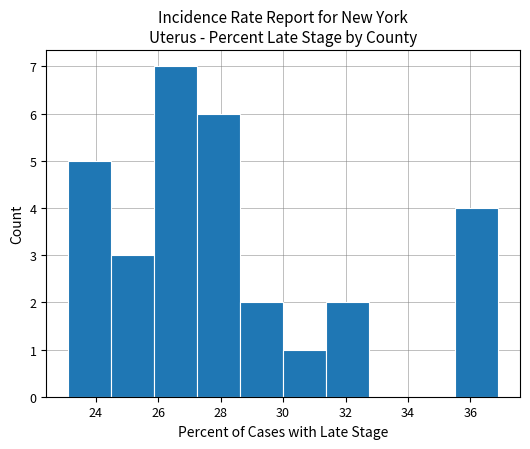

How tall is the bar that spans 28.62 to 30.00 on the x-axis? Neither the bar edges nor the heights are printed on the chart, so give them approximately, as read against the axes.

2